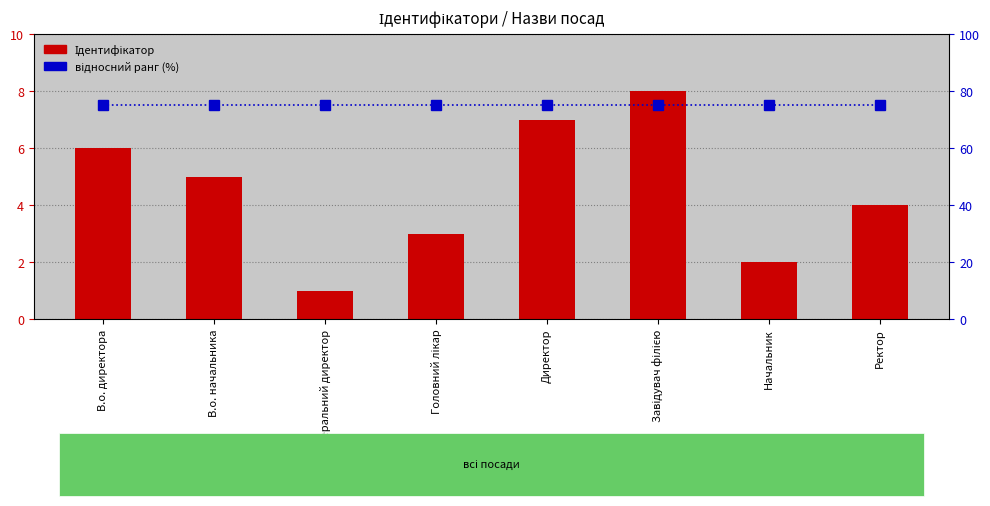

How many groups of bars are there?

8